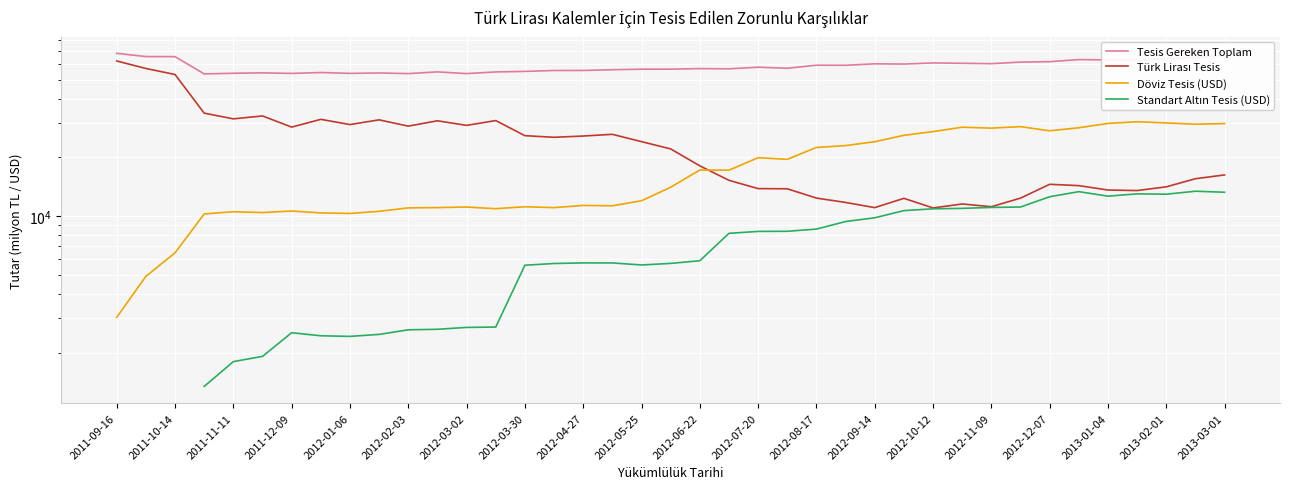

In Türk Lirası Tesis, how many points are lower than both neighbors (excluding endpoints)?

10